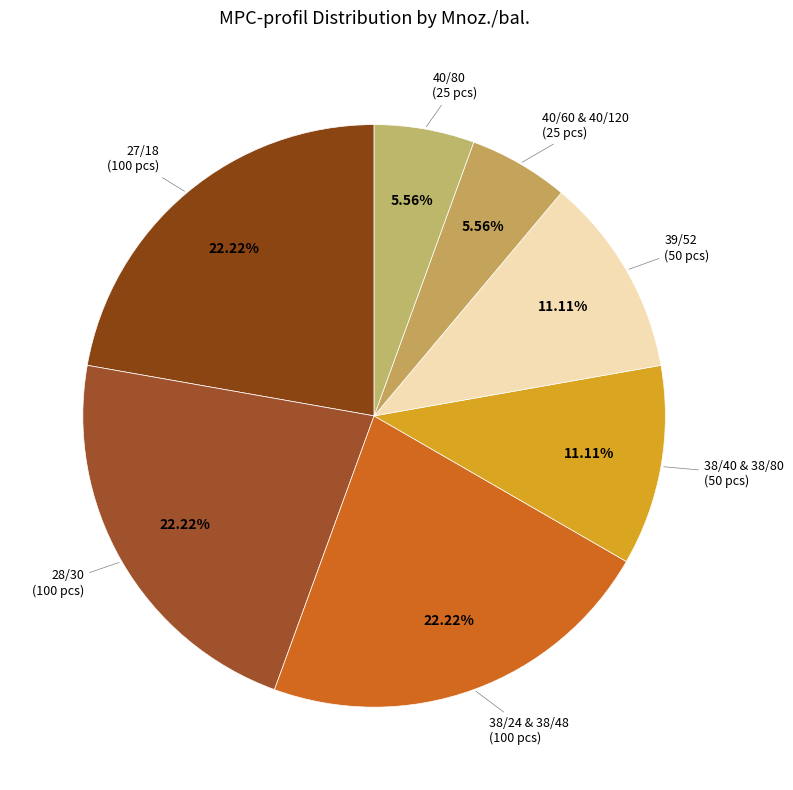

Count the number of slices in the pie.

7